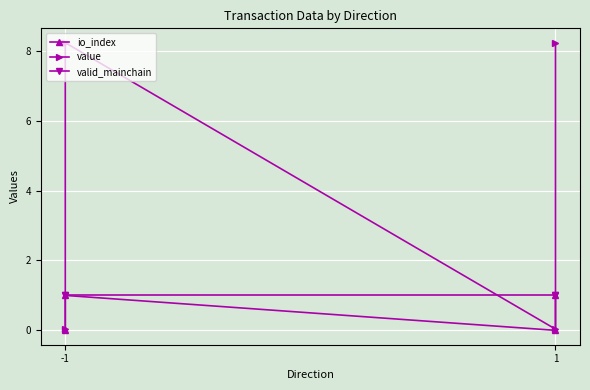

Is it true that io_index equals 1.0 at -1?

True